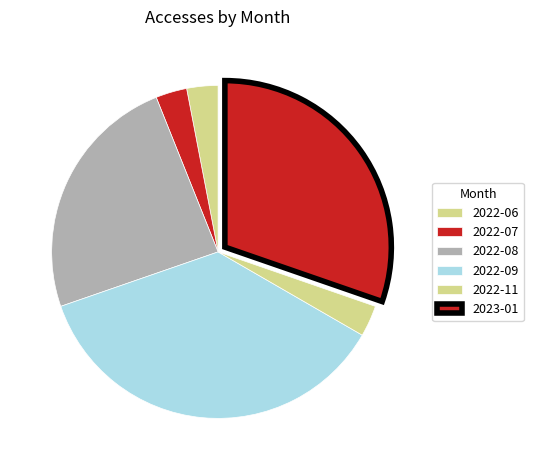

What percentage is the 2022-06 slice, to the nearest percent?

3%